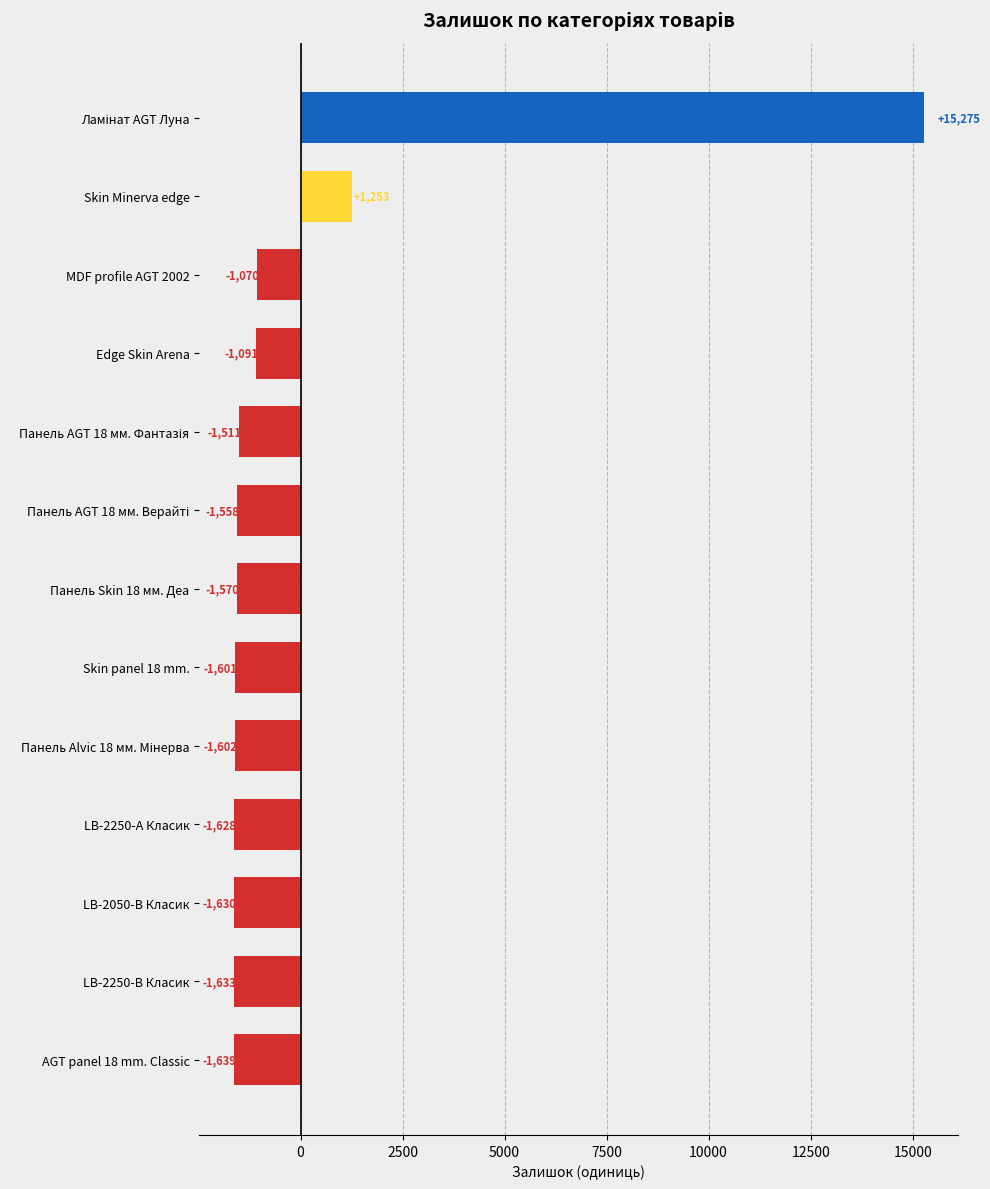

What is the change in value from LB-2050-В Класик to LB-2250-А Класик?

+2.0